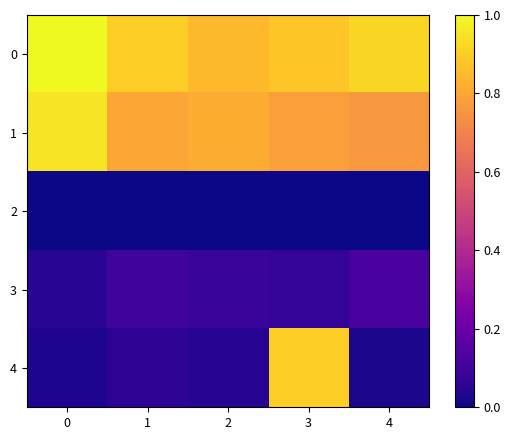

At how many categories does at least one series exceed 0?

5